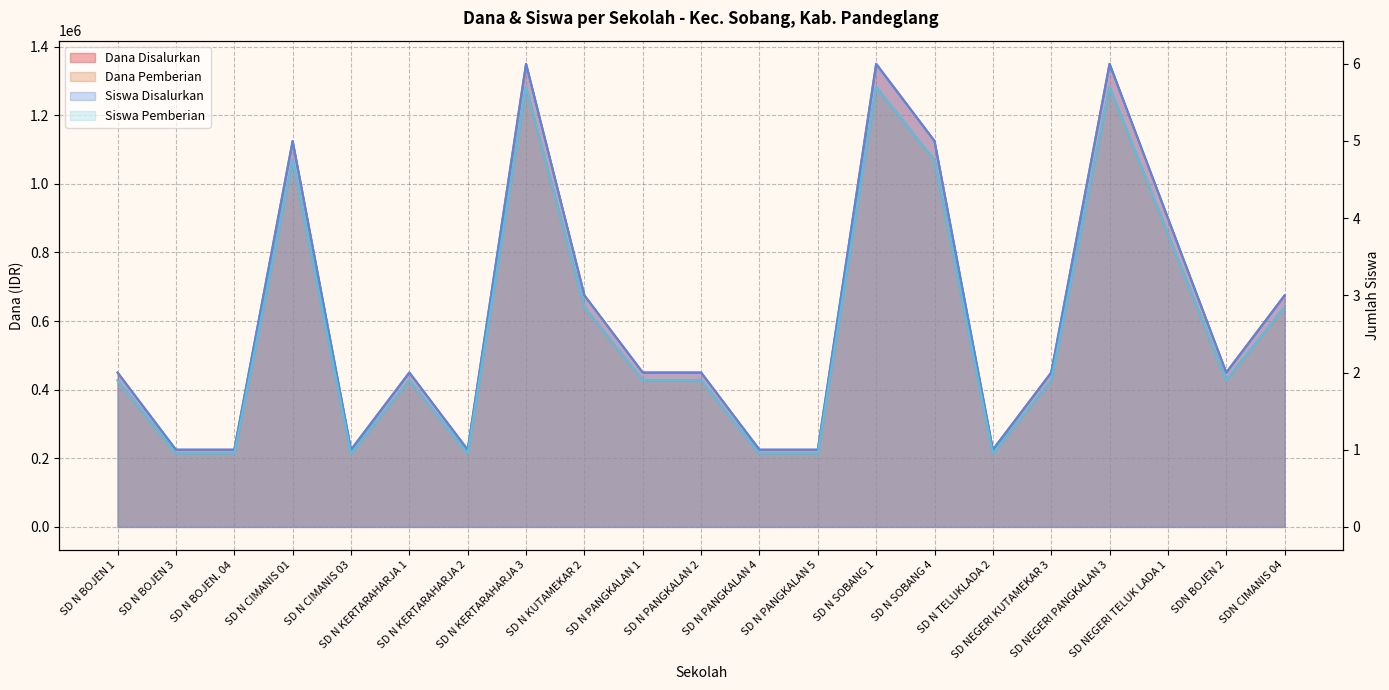

Is the value of Dana Disalurkan at SDN BOJEN 2 greater than the value of Siswa Pemberian at SD N BOJEN. 04?

Yes